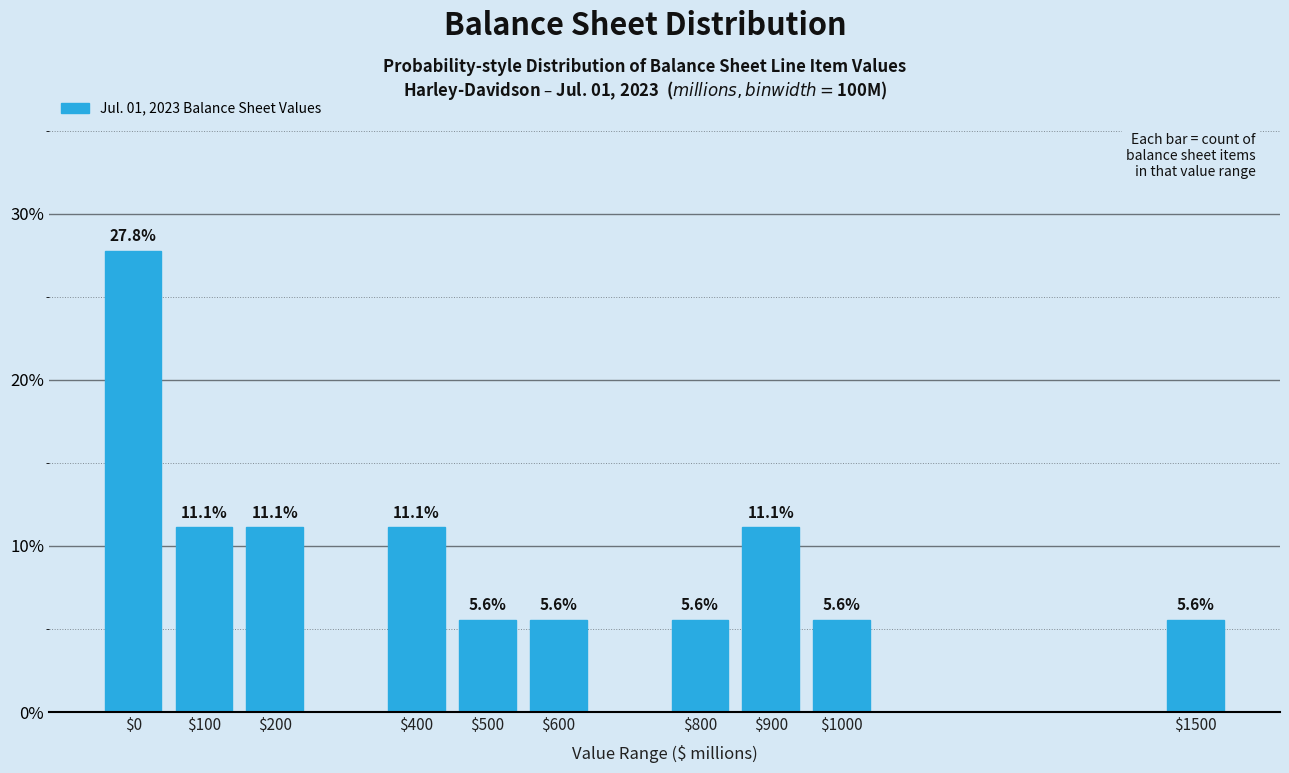

Reading left to right, transcribe all the data shown in this chart.

27.8	11.1	11.1	11.1	5.6	5.6	5.6	11.1	5.6	5.6